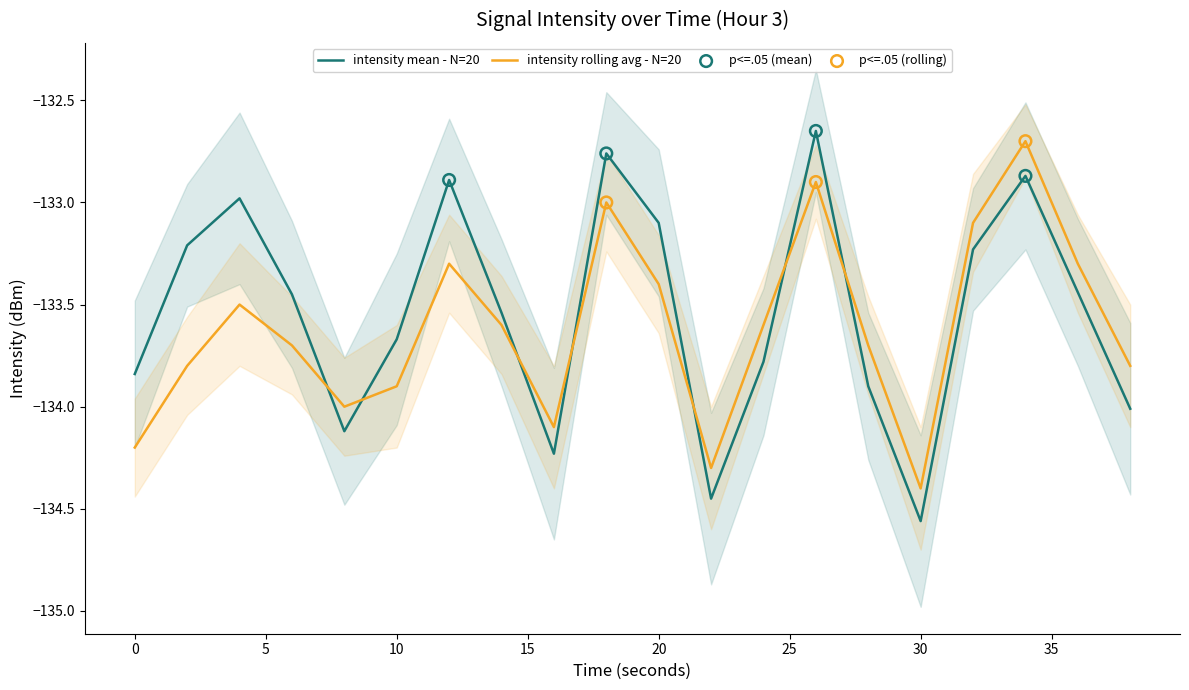

Which series has the widest spread of Y values?

intensity_mean_per_minute